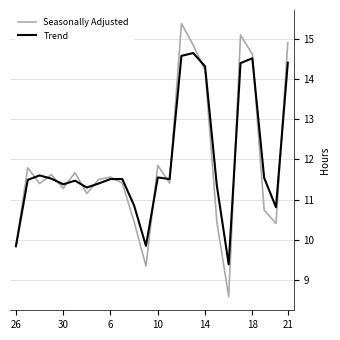

What is the lowest value of the Seasonally Adjusted series?

8.6